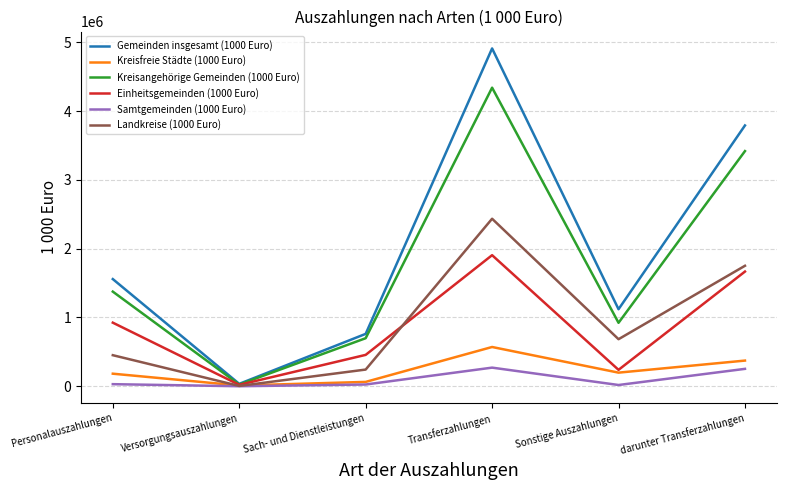

Is the value of Kreisangehörige Gemeinden (1000 Euro) at darunter Transferzahlungen greater than the value of Samtgemeinden (1000 Euro) at darunter Transferzahlungen?

Yes